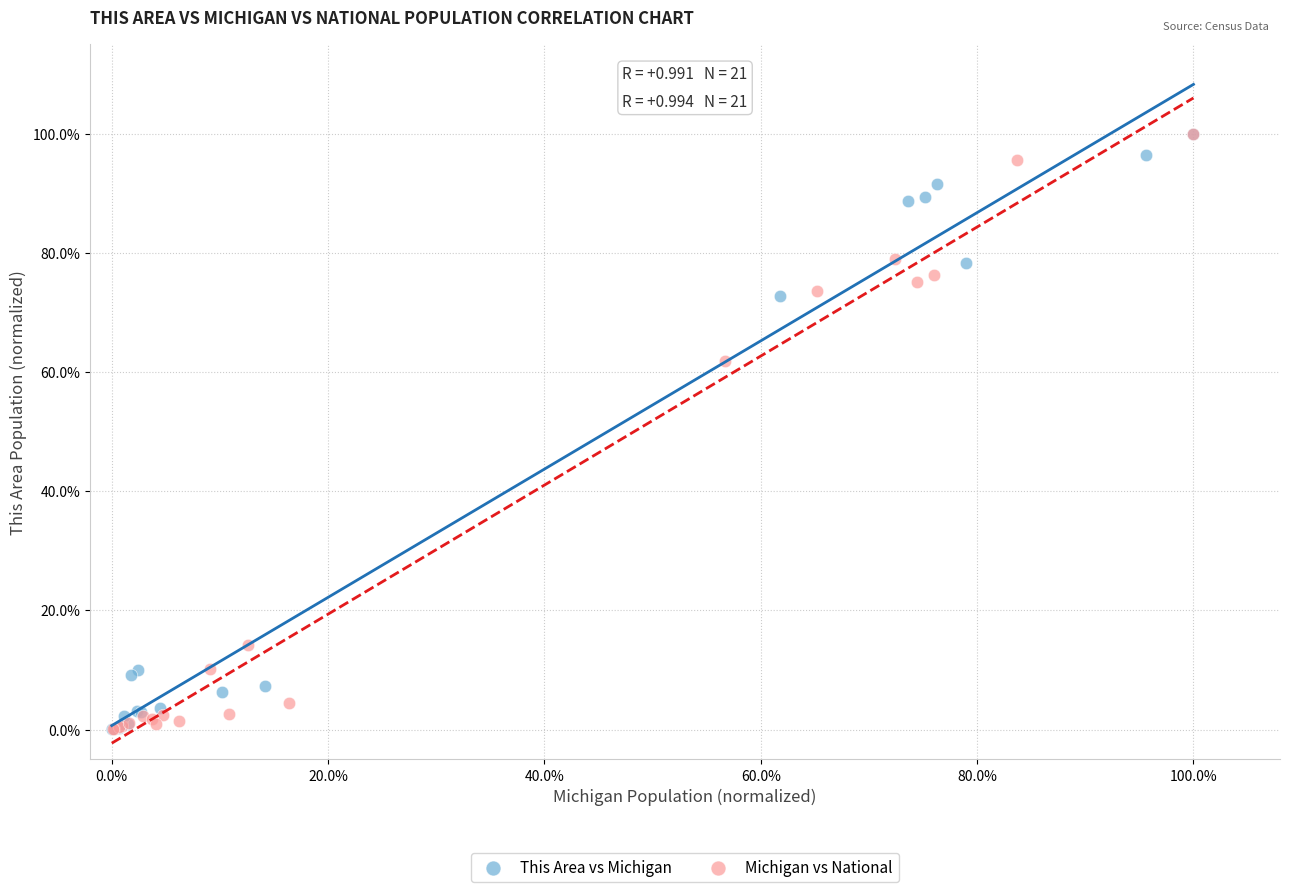

What are all the series names shown in the legend?

This Area vs Michigan, Michigan vs National